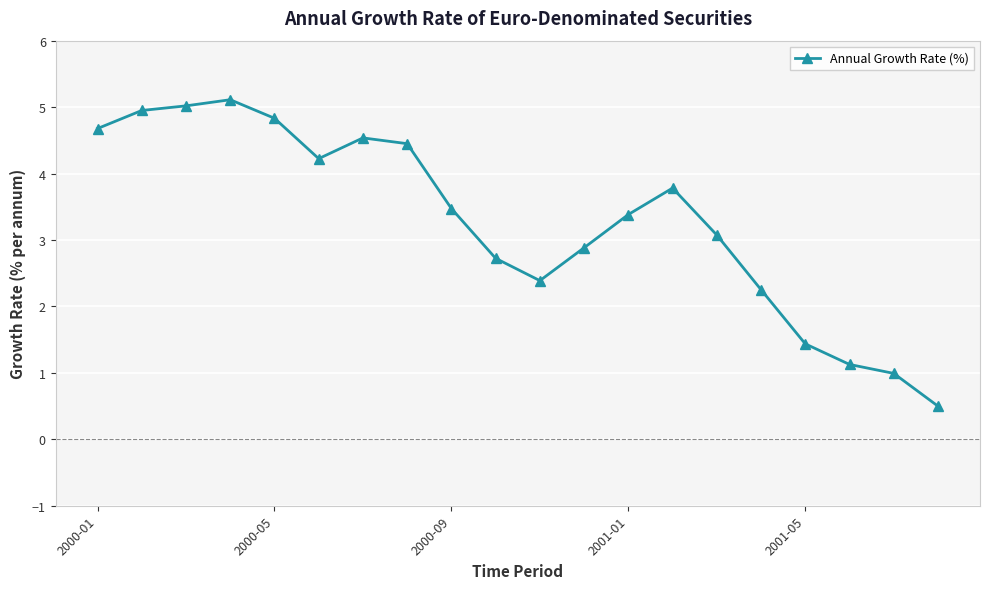

What is the difference between the second highest and second lowest values?

4.0